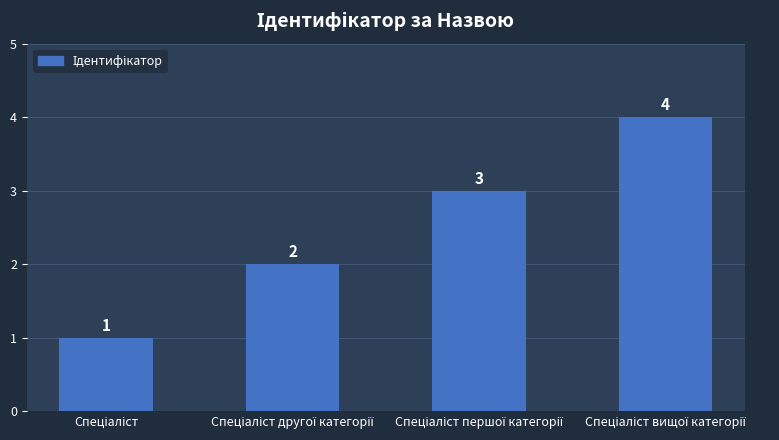

How many distinct data groups are displayed?

1